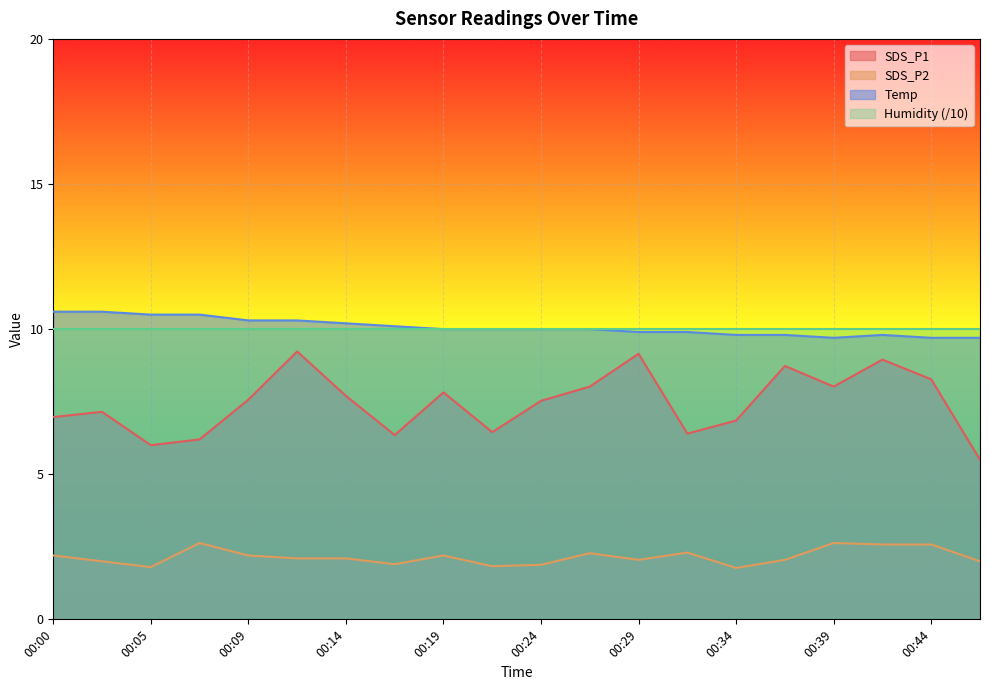

Which series has the largest range (max minus min)?

SDS_P1